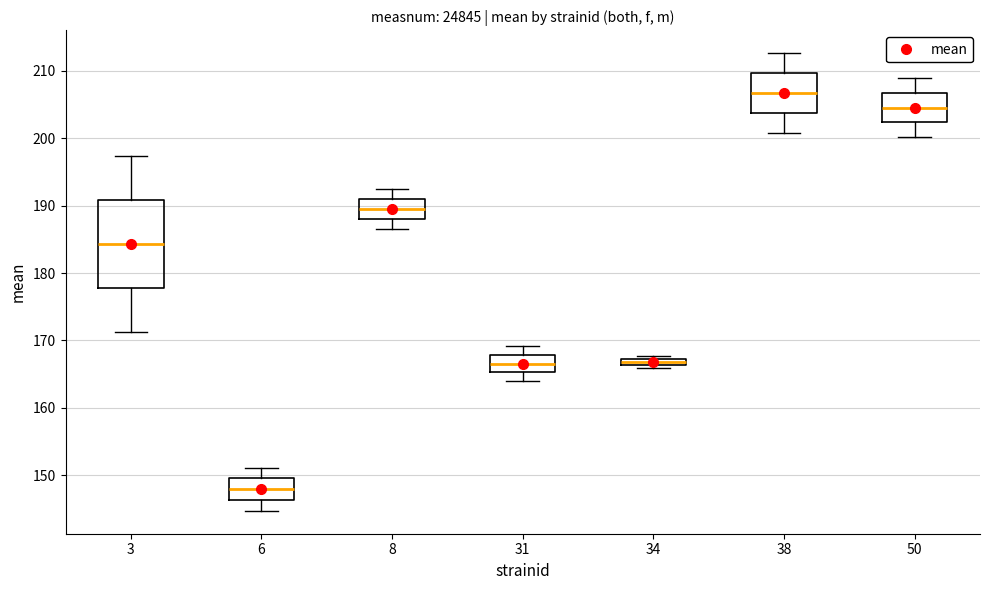

Which box has the lowest median line?

6